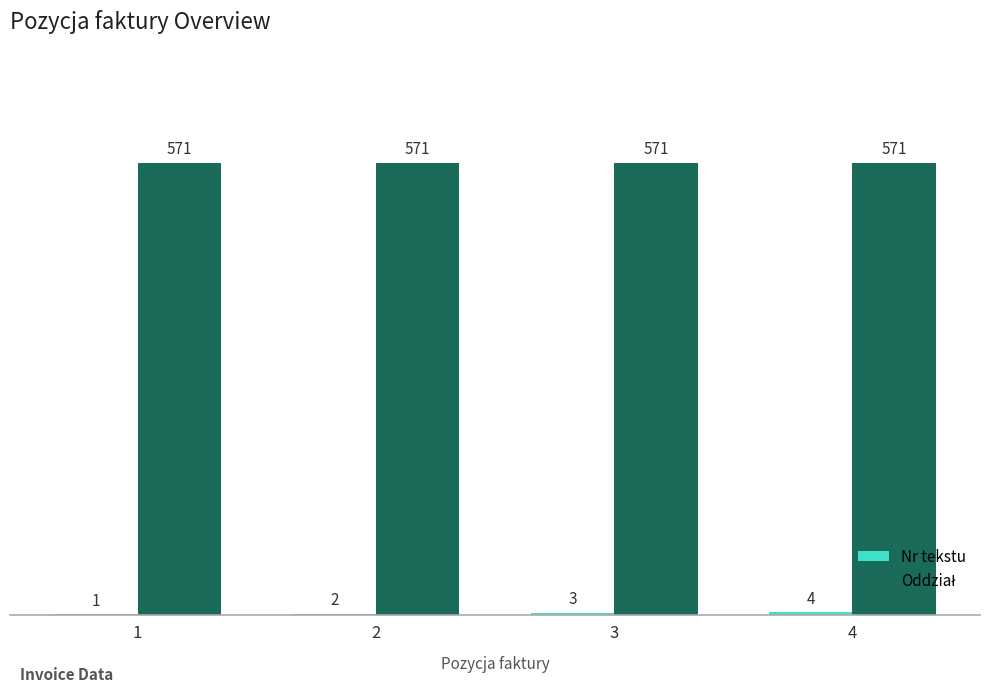

At which category is the sum across all series the highest?

4